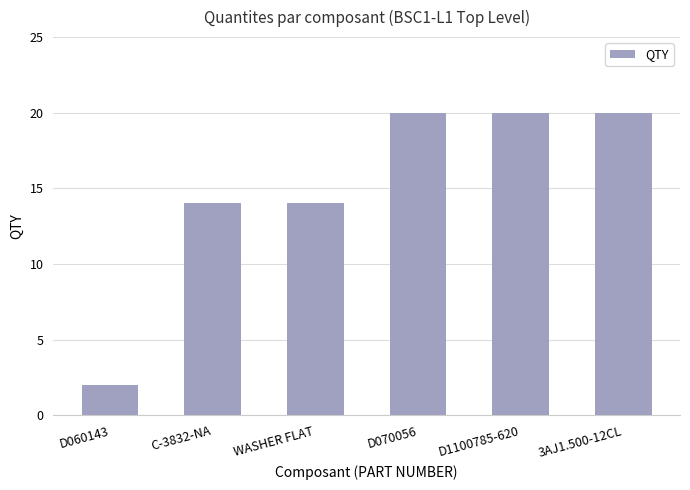

Which has a higher value, D070056 or C-3832-NA?

D070056